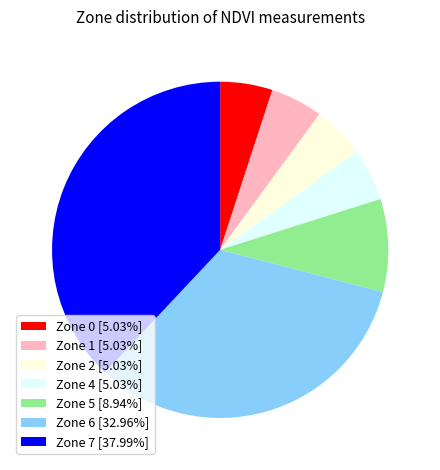

Do Zone 7 and Zone 4 together represent more than half of the pie?

No